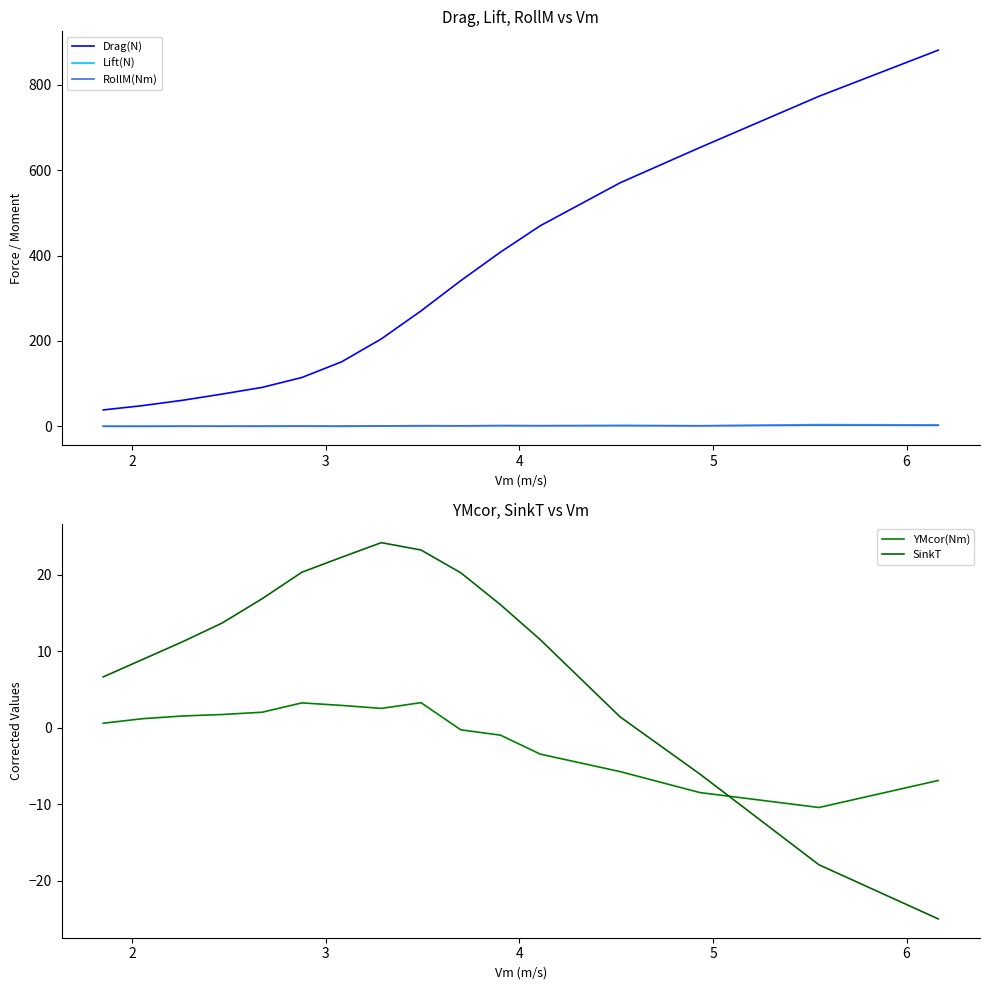

What is the average value of the YMcor(Nm) series?

-1.1